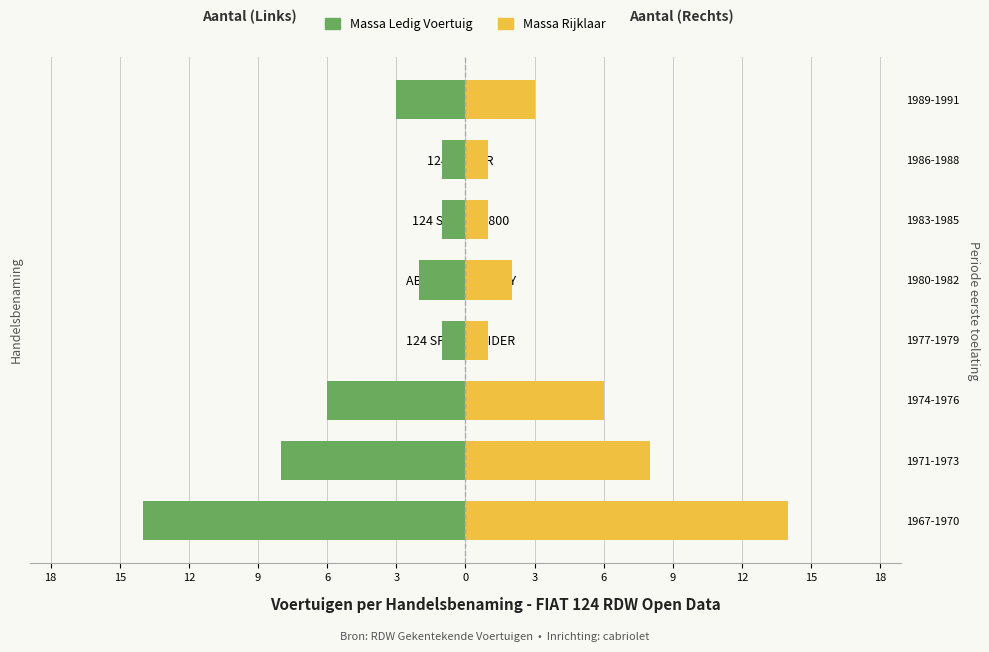

Which series changed the most between 124 SPIDER 1.8 CSI and ABARTH 124 RALLY?

Massa Ledig Voertuig